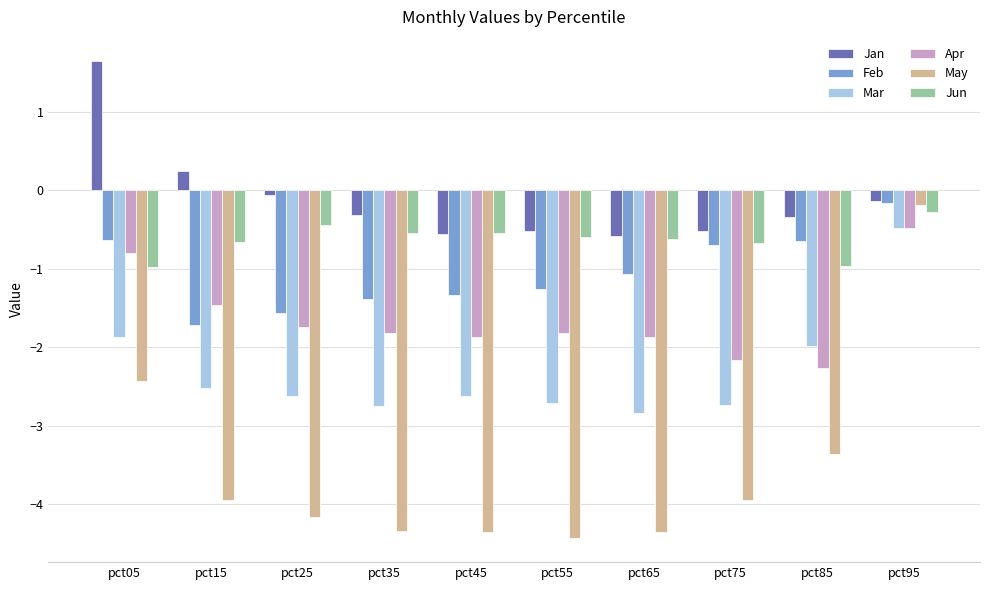

Which category has the highest value across all series?

pct05